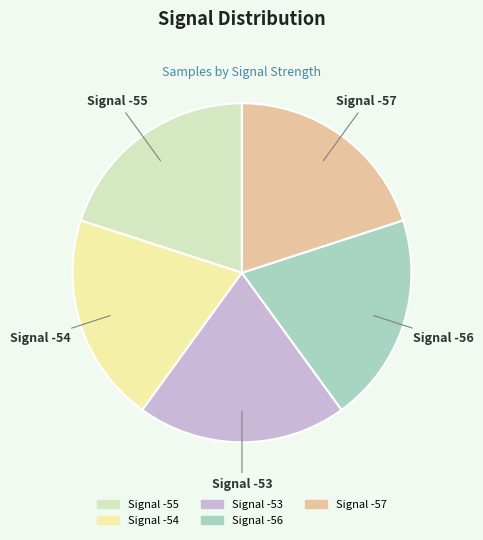

Approximately how many times larger is the value at Signal -56 compared to Signal -53?

1.0